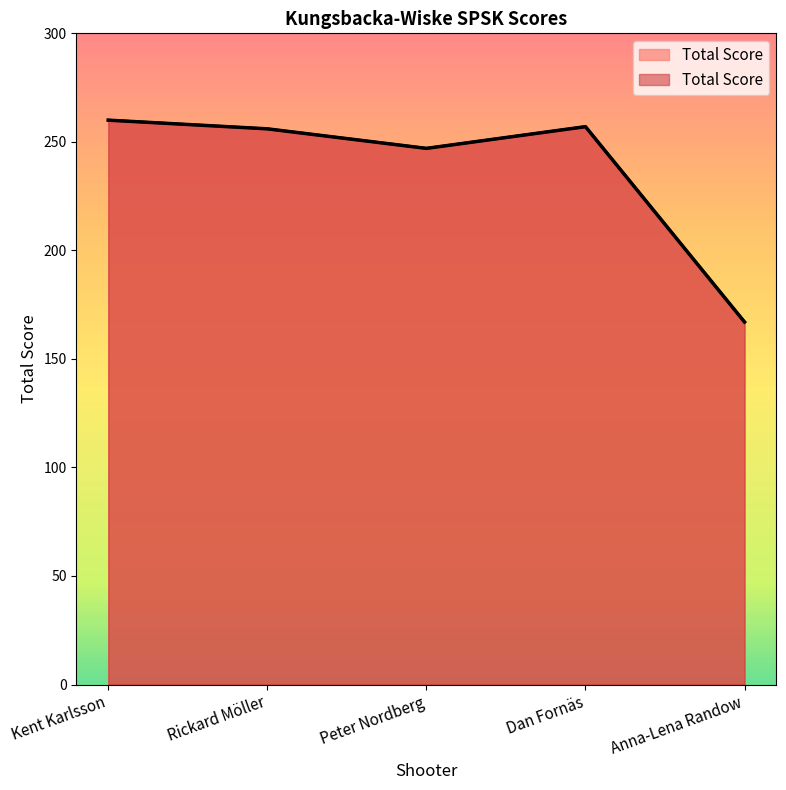

Which label corresponds to the smallest value in the chart?

Anna-Lena Randow